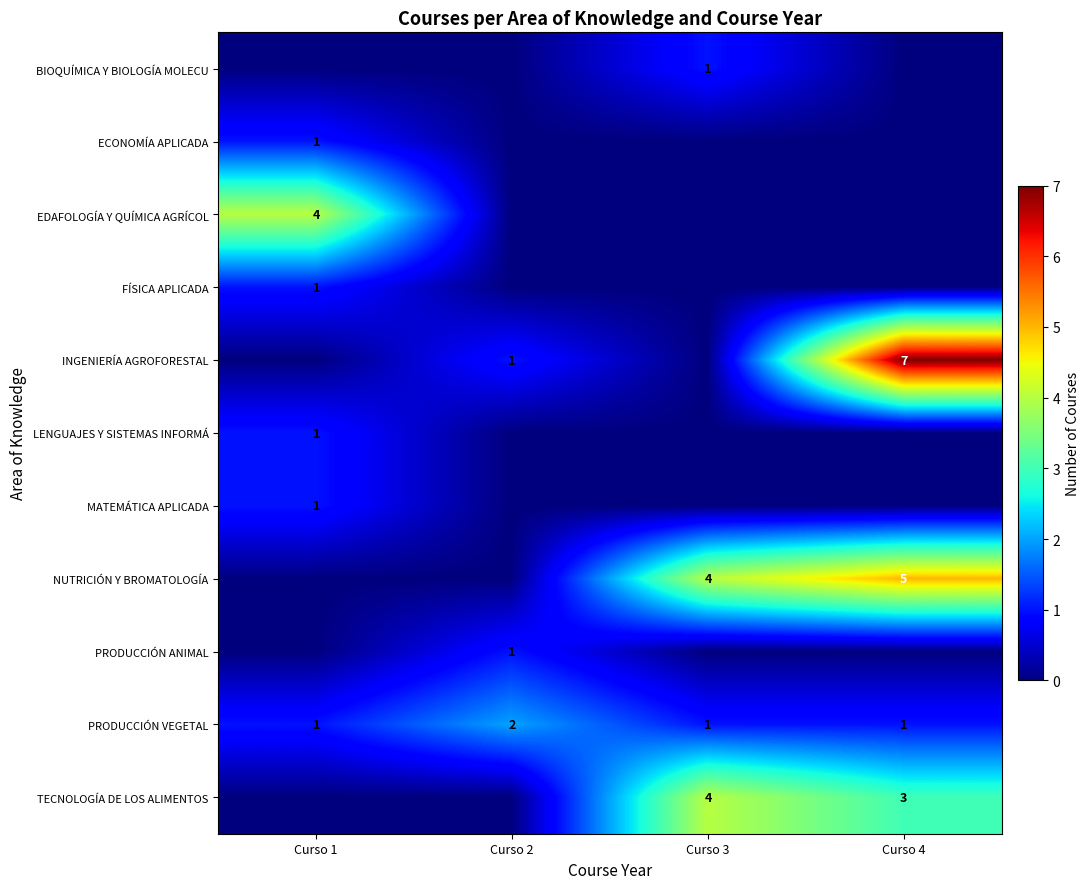

What is the total value across all series at Curso 2?

4